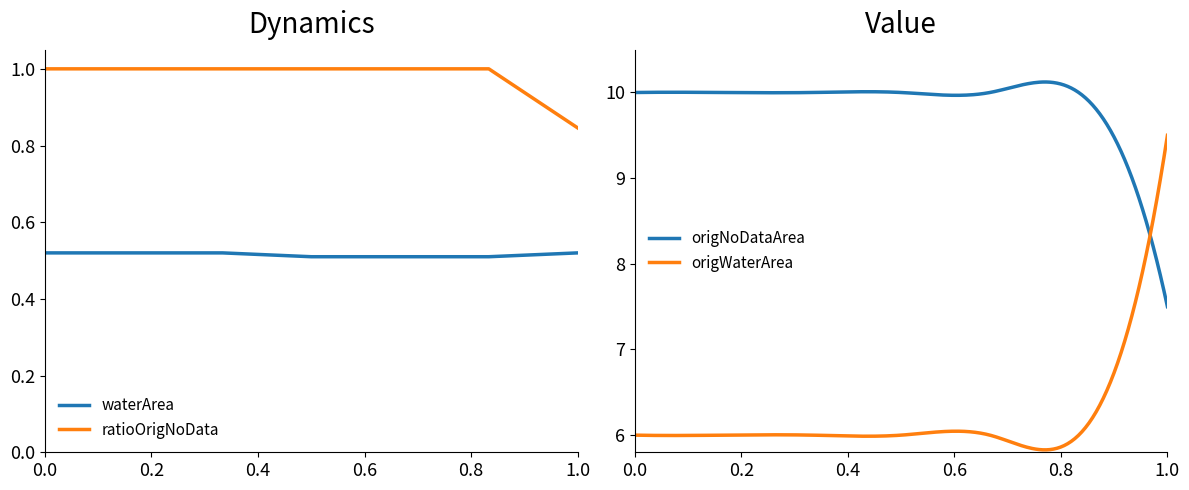

What is the average value of the origWaterArea series?

6.2